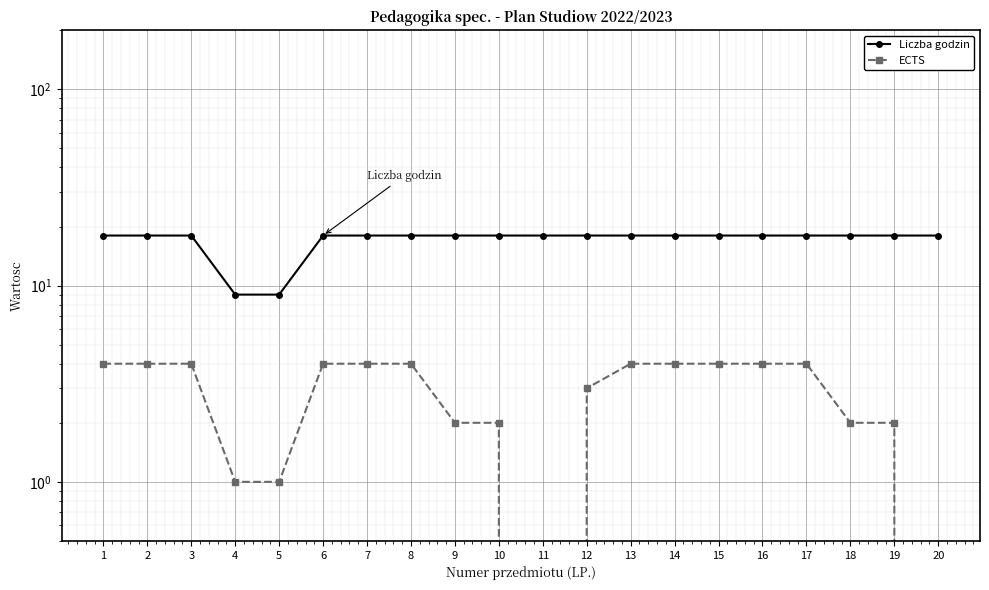

Is it true that ECTS equals 4 at 16?

True